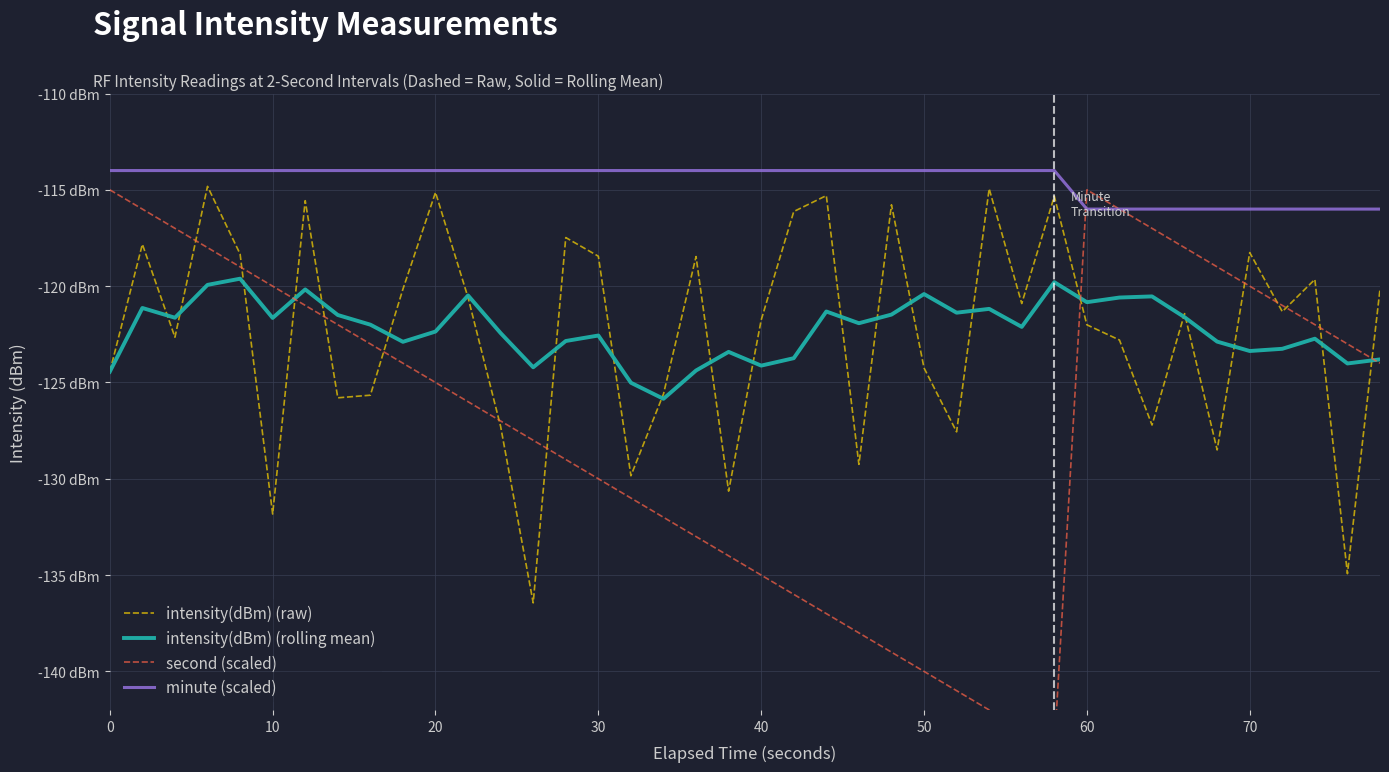

How many interior local valleys does the intensity(dBm) (rolling mean) series have?

12